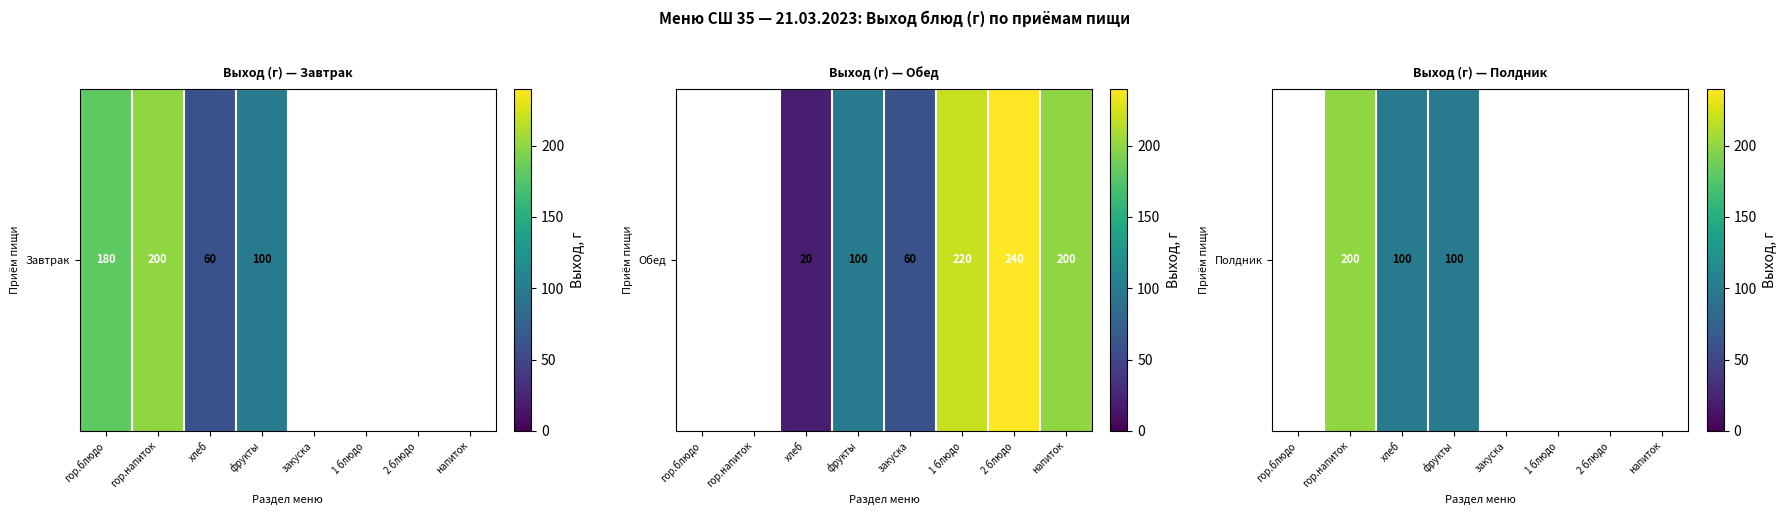

What is the difference between the maximum and minimum values?

200